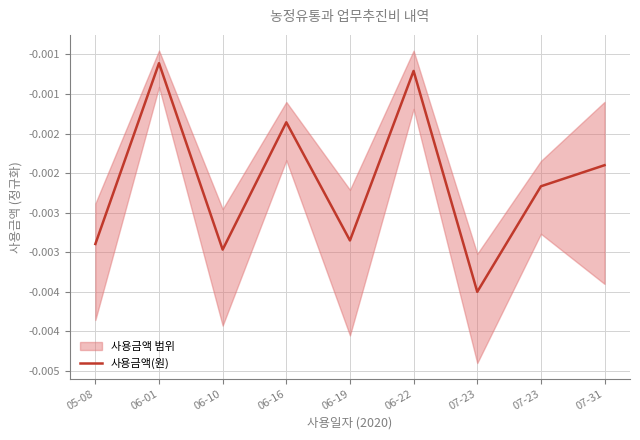

Count the number of data series in this chart.

1